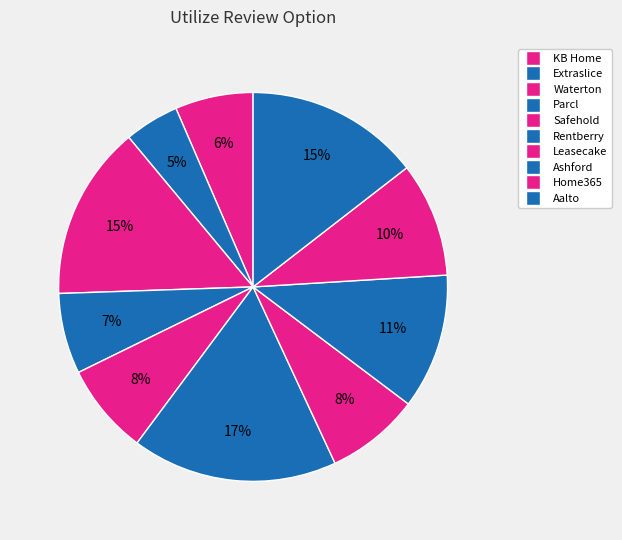

The KB Home slice represents 1% of the pie. True or false?

False